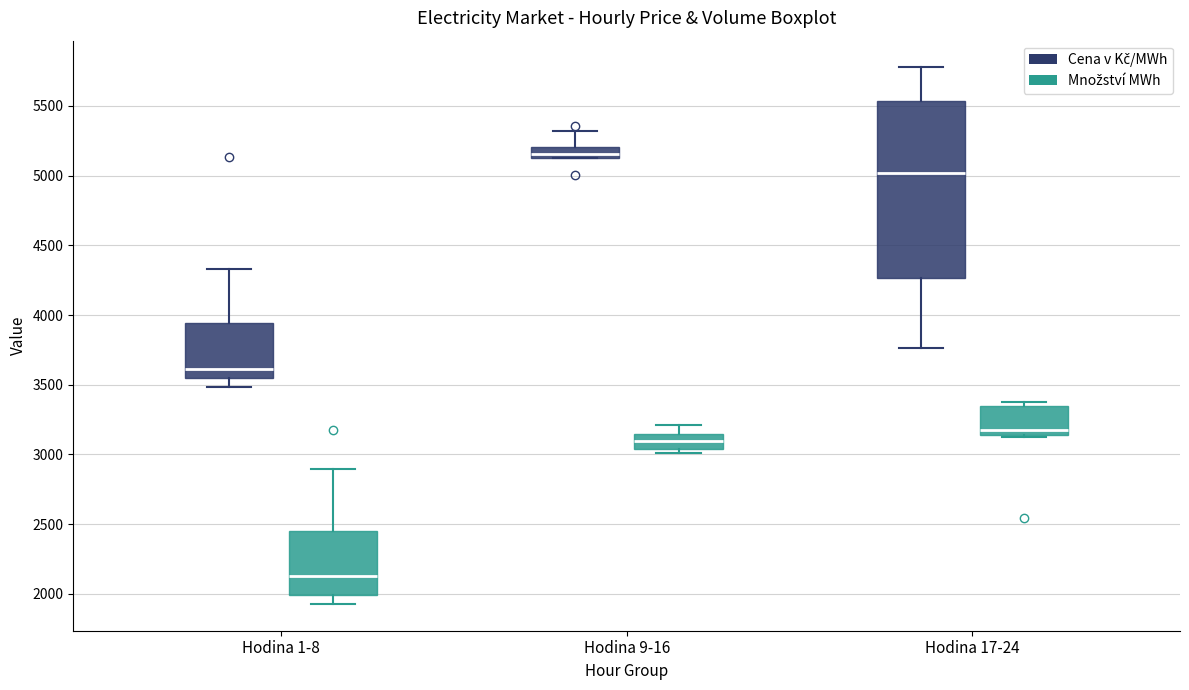

Where is the upper edge of the box for Hodina 9-16 (Množství MWh) on the y-axis? The values are not printed on the chart, so give them approximately, as read against the axis.

3150